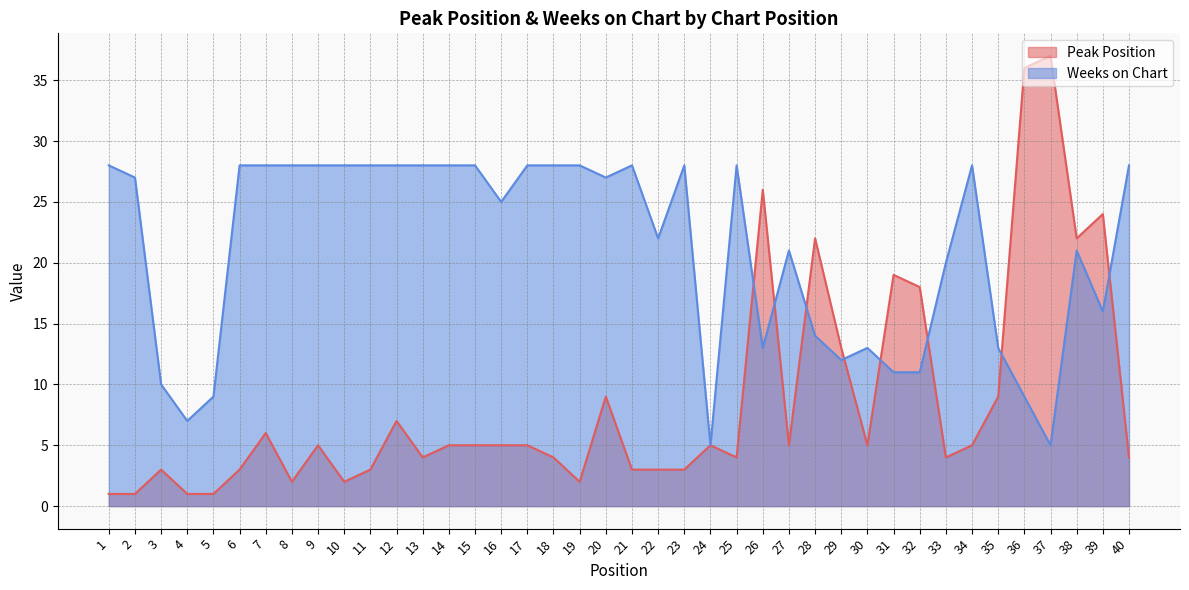

What is the sum of all Weeks on Chart values?

843